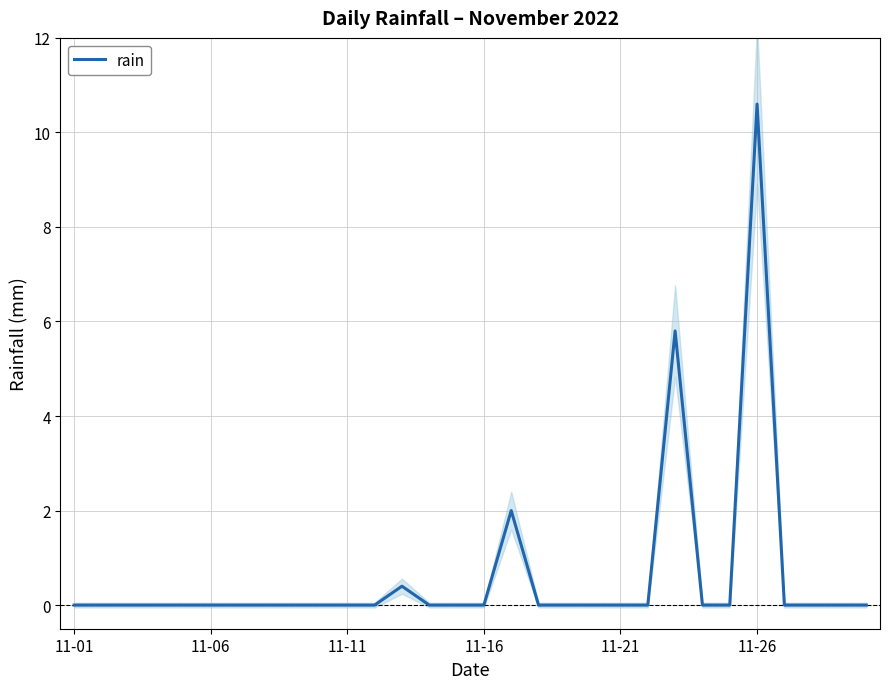

The value at 29 is 3.4. True or false?

False